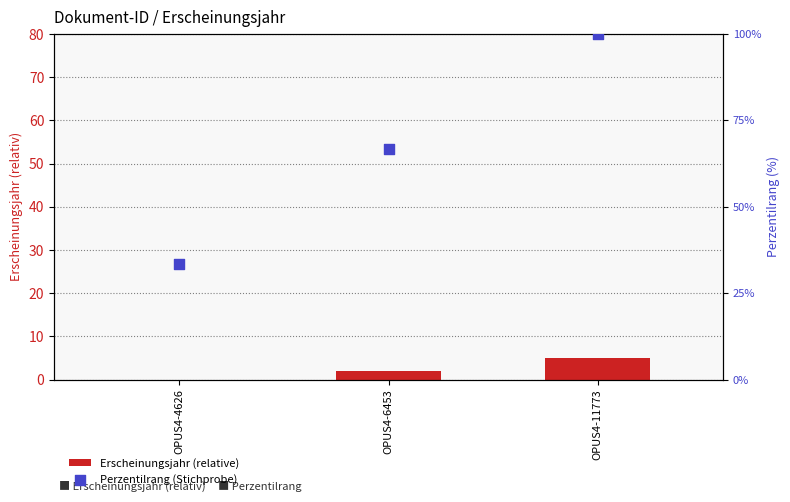

At which category is the sum across all series the highest?

OPUS4-11773